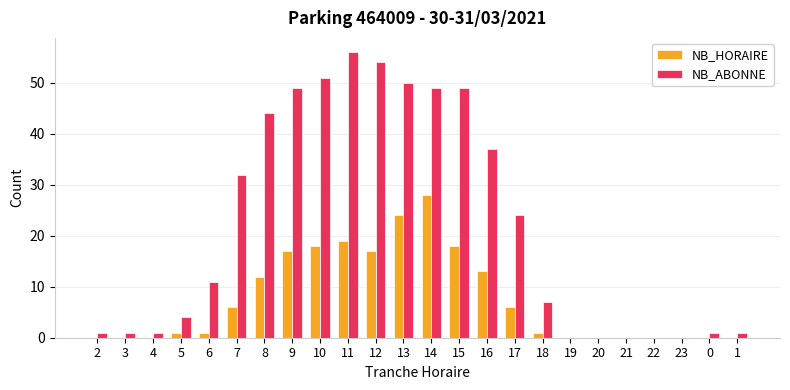

Count the number of data series in this chart.

2